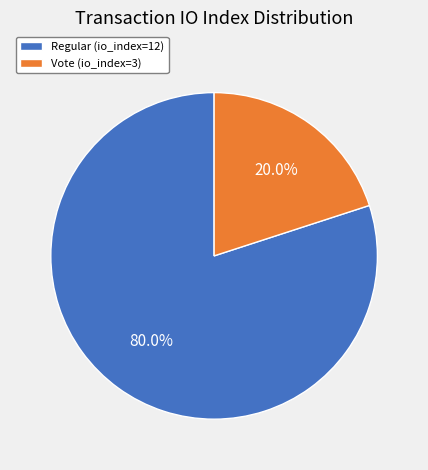

Which category accounts for the majority?

Regular (io_index=12)